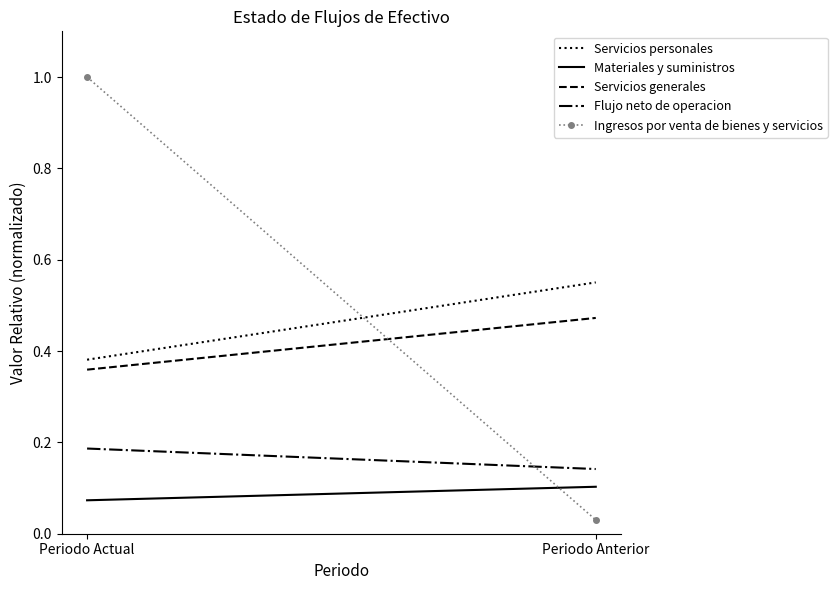

What position from the right is Periodo Anterior?

1